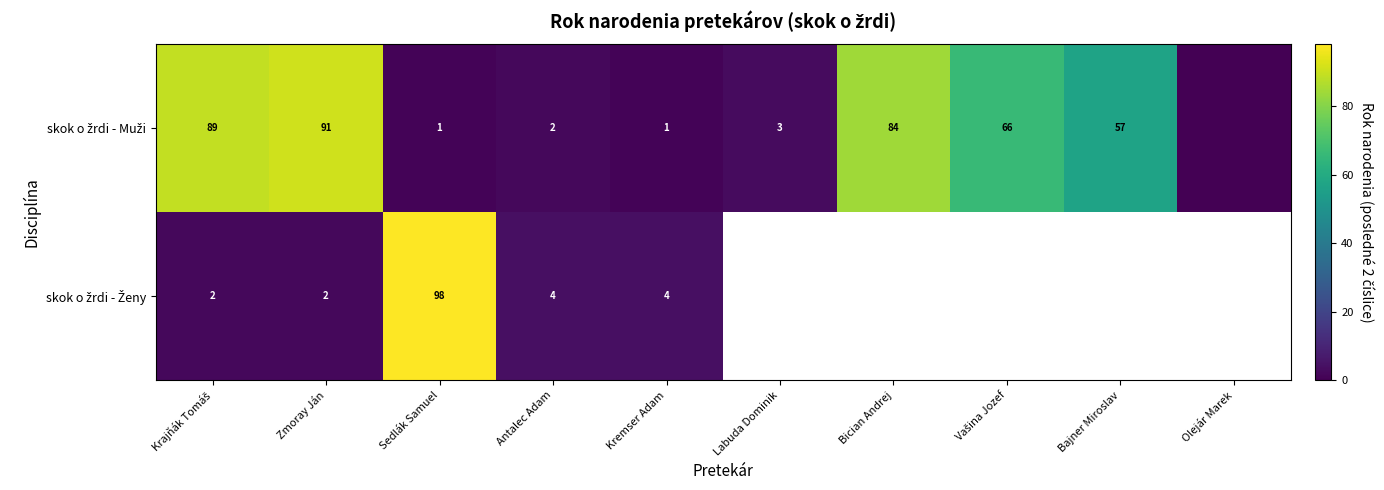

Is the value of skok o žrdi - Ženy at Kremser Adam greater than the value of skok o žrdi - Muži at Sedlák Samuel?

Yes